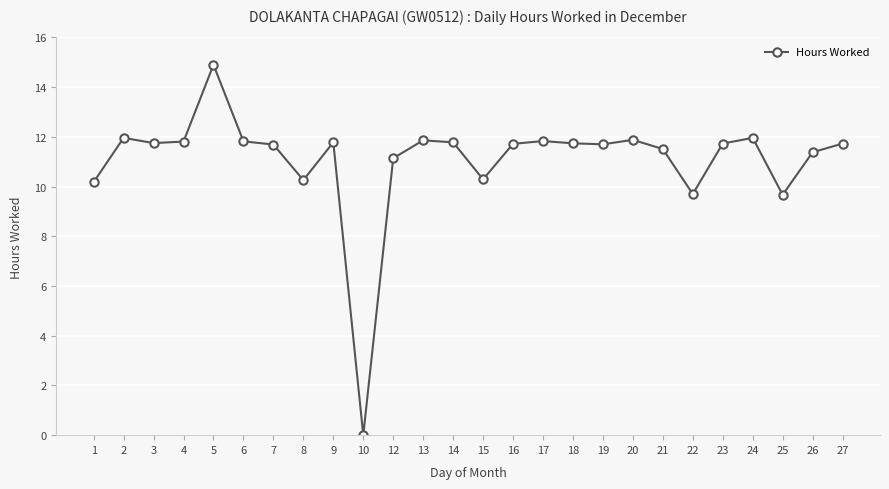

What is the maximum value shown in the chart?

14.9